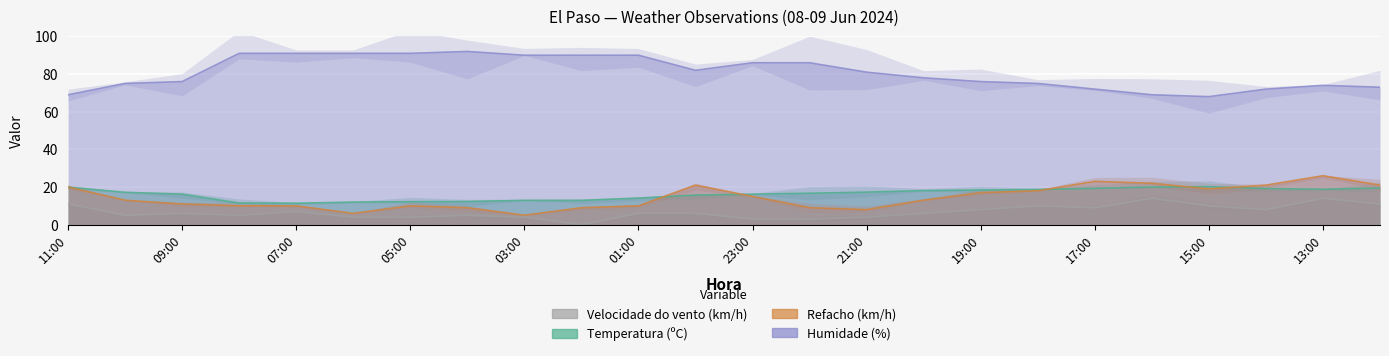

At how many categories does at least one series exceed 25?

24